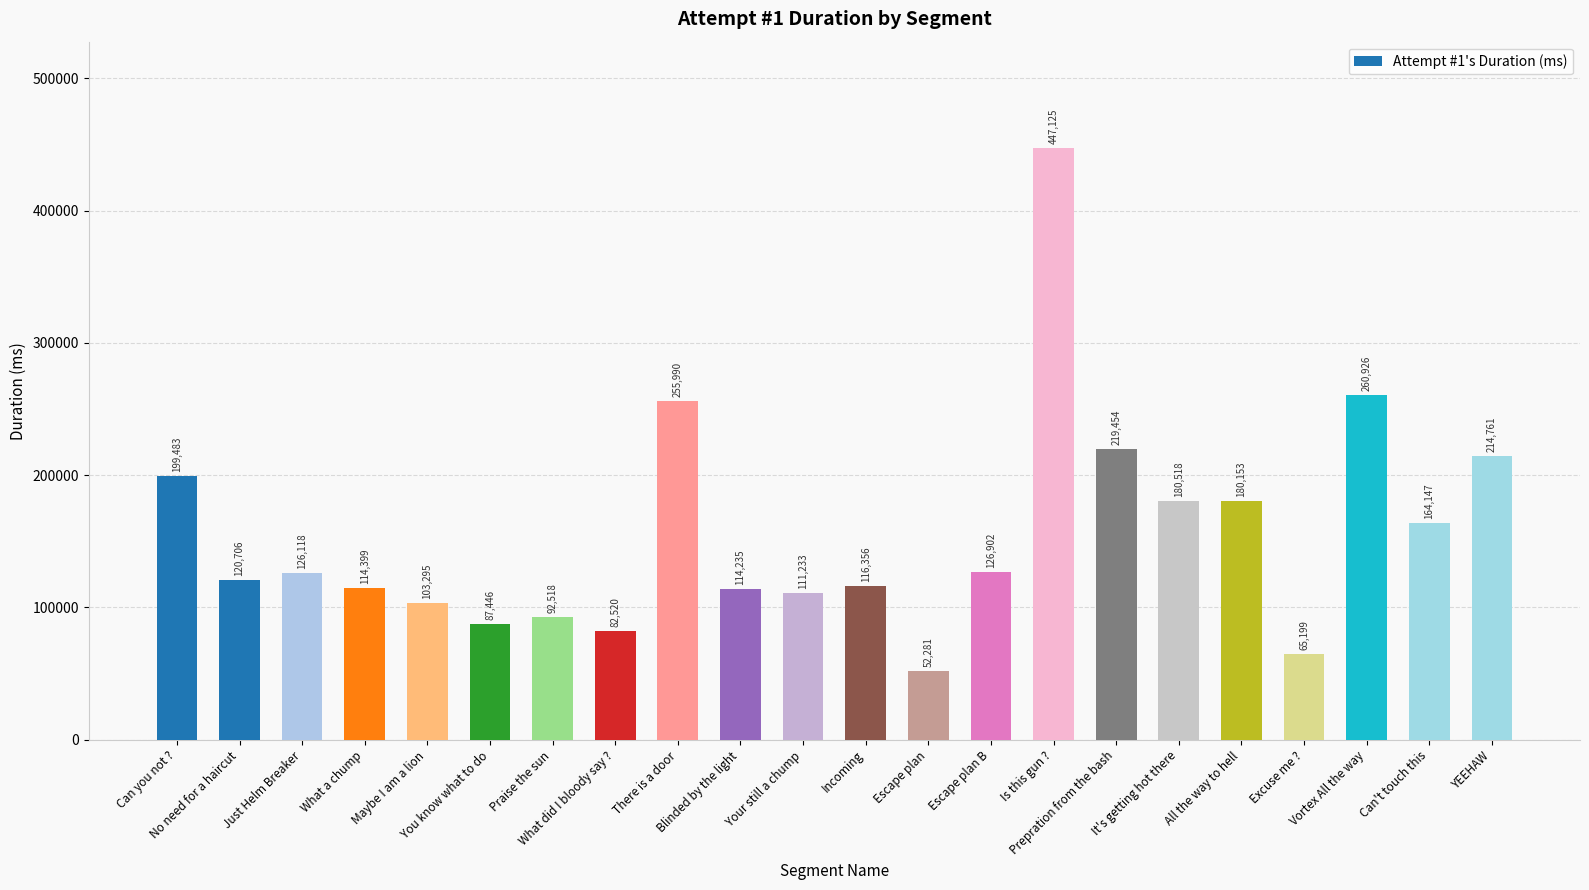

What is the sum of all values?

3435765